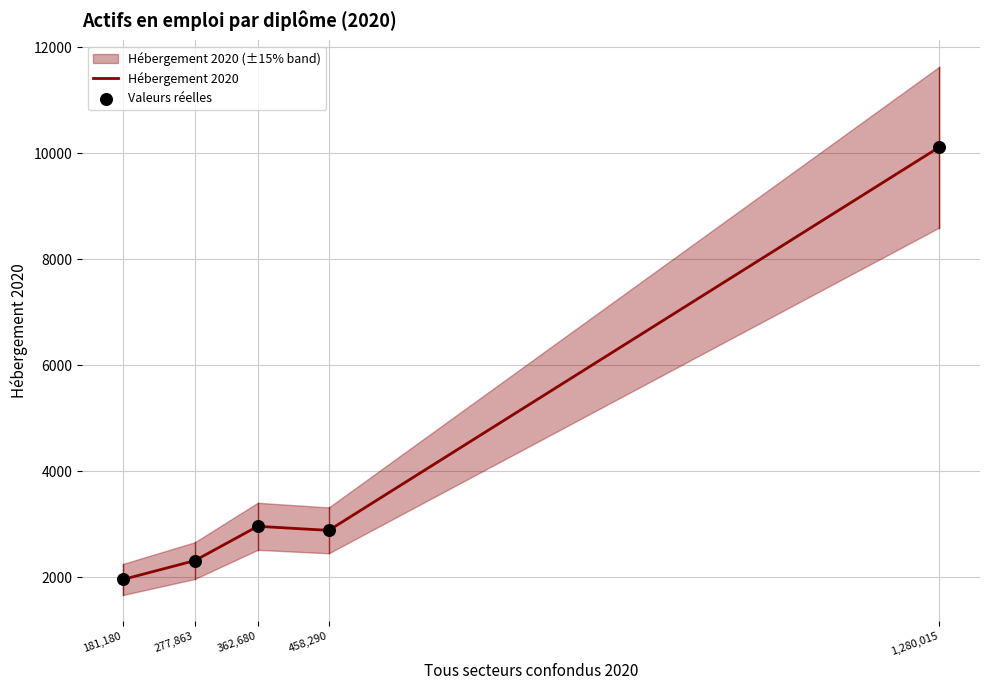

Which series has the largest total across all categories?

Hébergement 2020